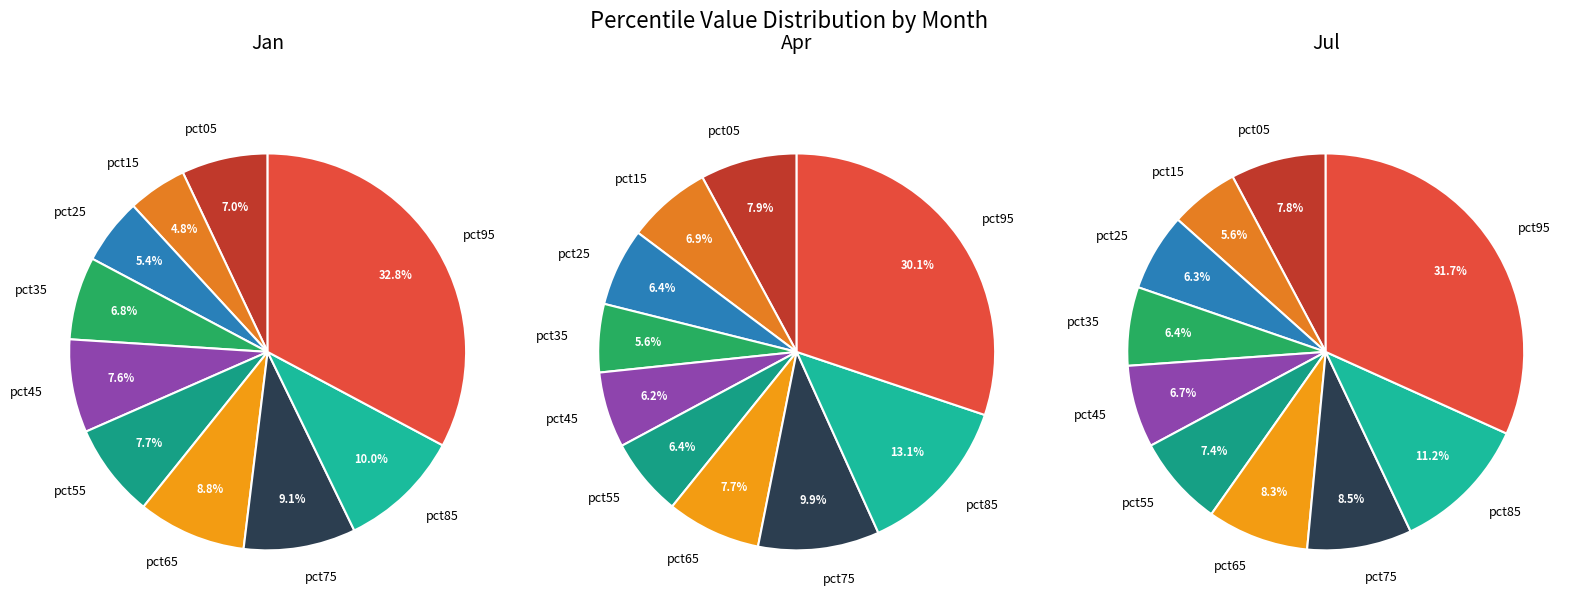

Is pct75 the majority of the pie?

No